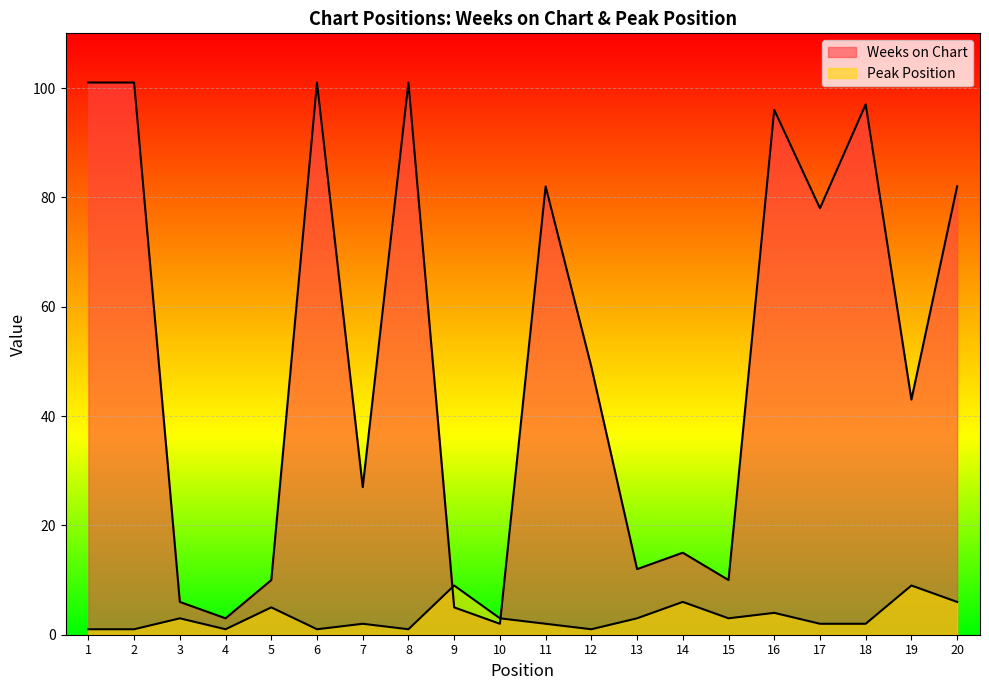

What are all the series names shown in the legend?

Weeks on Chart, Peak Position